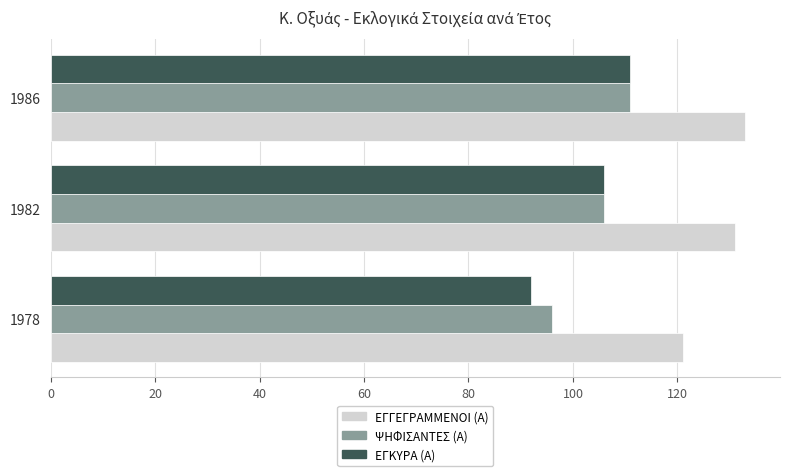

What is the sum of all ΨΗΦΙΣΑΝΤΕΣ (Α) values?

313